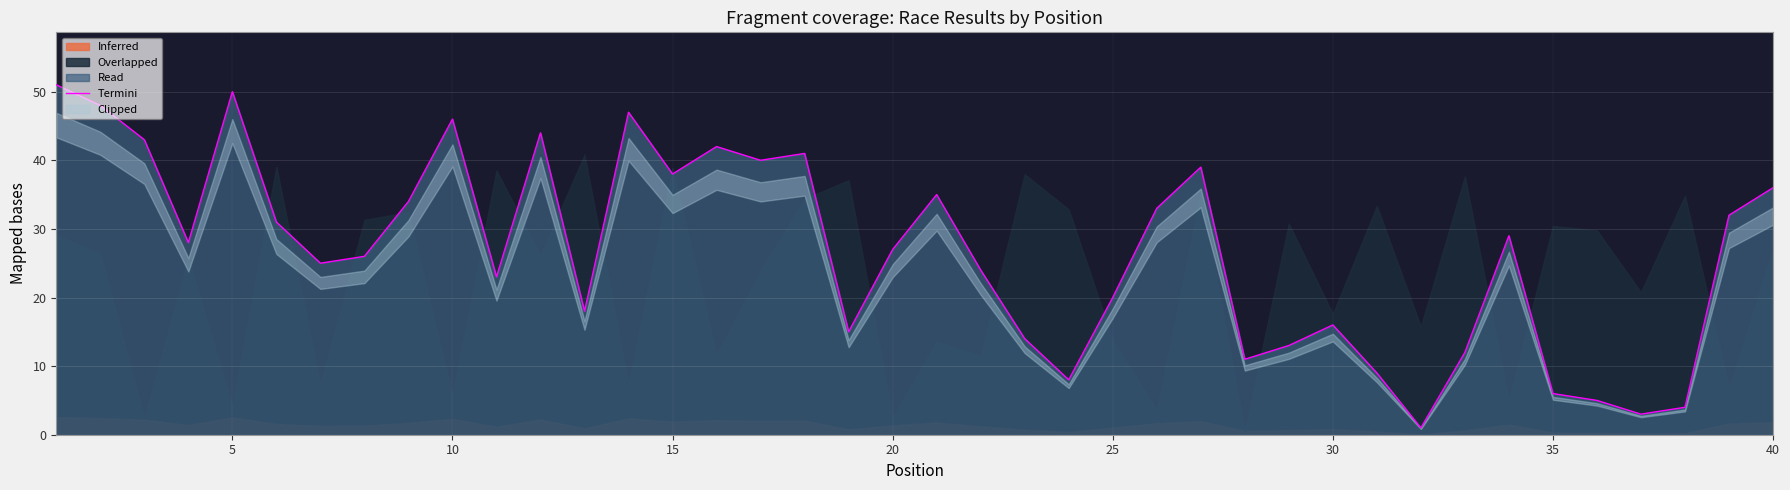

What is the highest value of the Termini series?

51